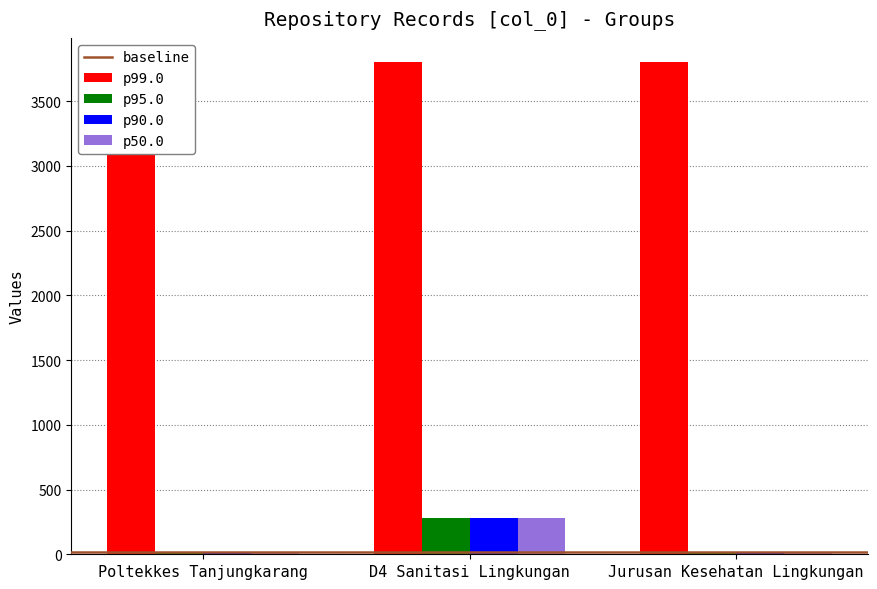

What is the label of the 3rd bar from the right?

Poltekkes Tanjungkarang